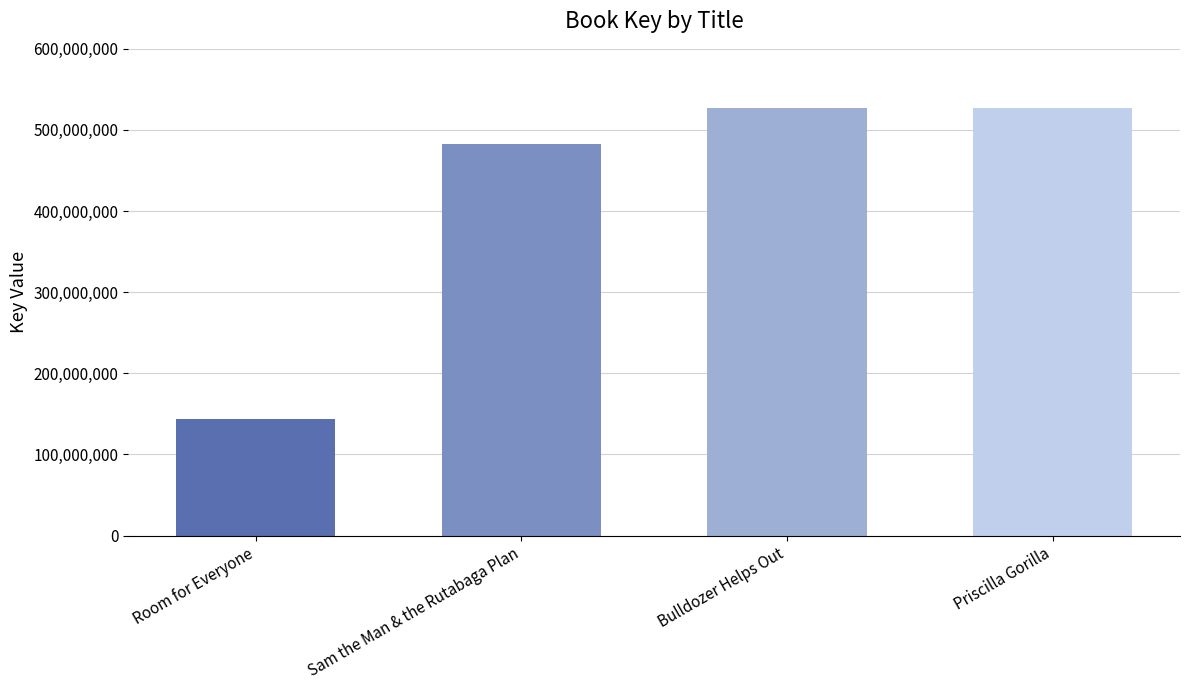

The value at Room for Everyone is 144080817. True or false?

True